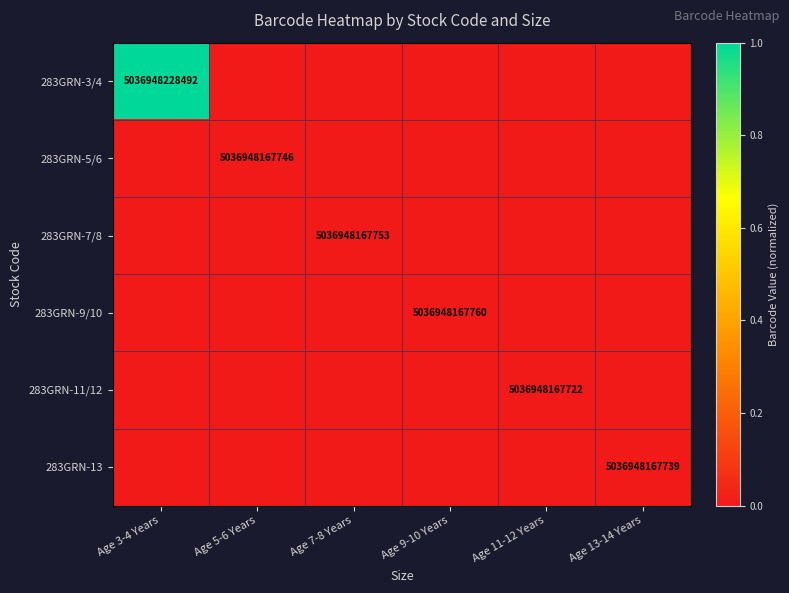

The value of 283GRN-5/6 at Age 5-6 Years is 7325977623812. True or false?

False